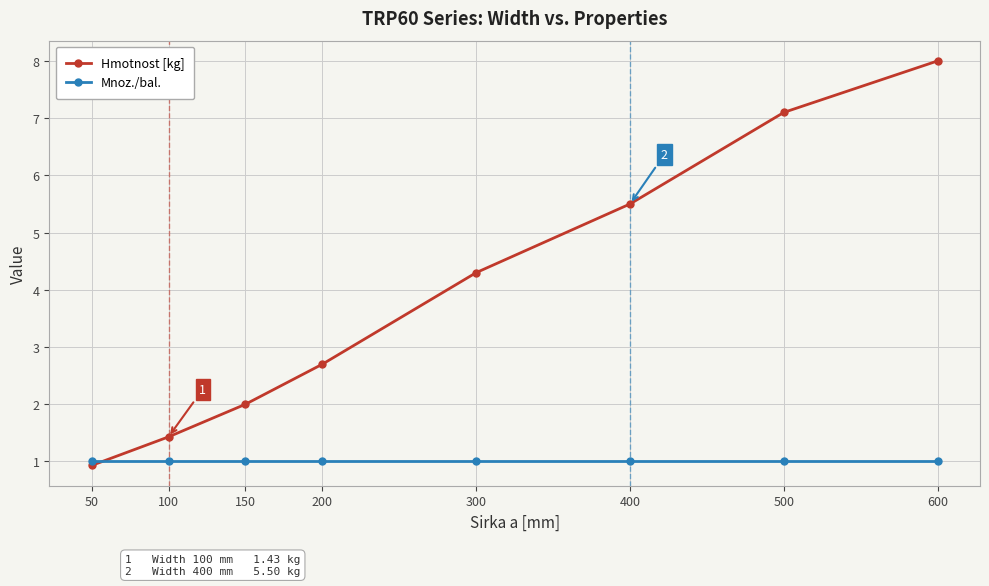

Reading left to right, what are all the values shown in this chart?

Hmotnost [kg]: 0.9	1.4	2.0	2.7	4.3	5.5	7.1	8.0
Mnoz./bal.: 1.0	1.0	1.0	1.0	1.0	1.0	1.0	1.0